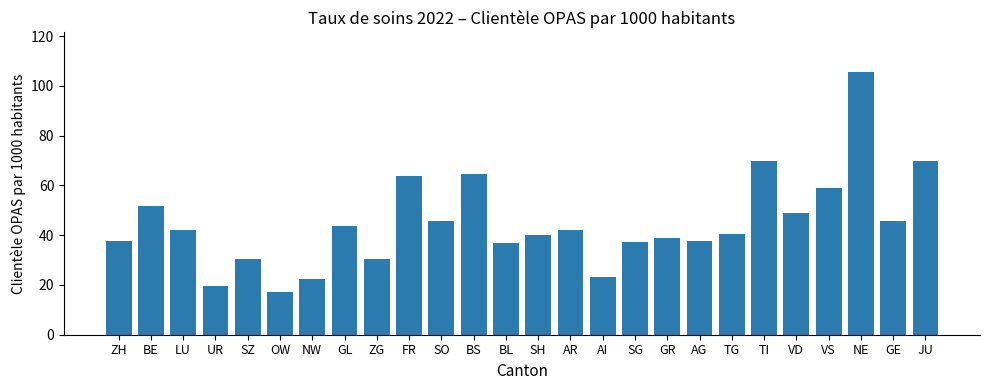

At which category does the chart reach its minimum across all series?

OW